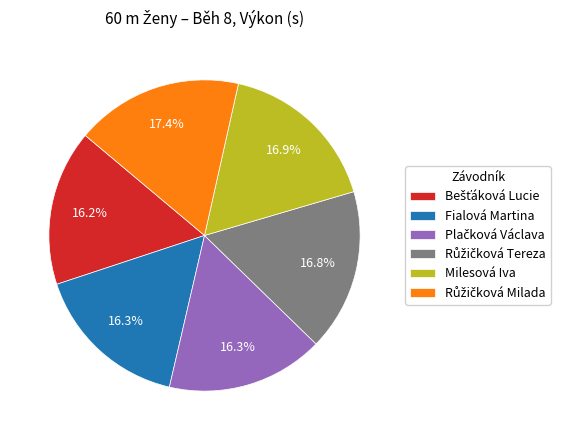

Is there any slice that represents more than half of the pie?

No